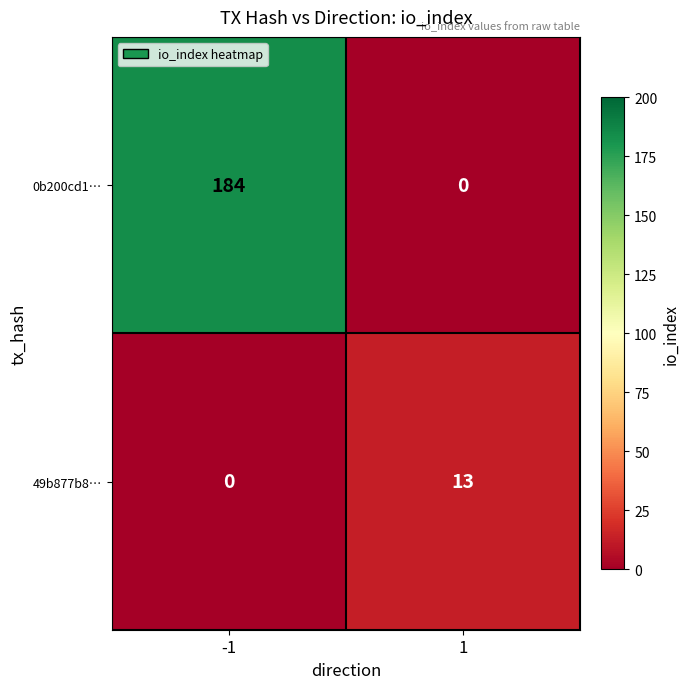

How many data points does each series have?

2